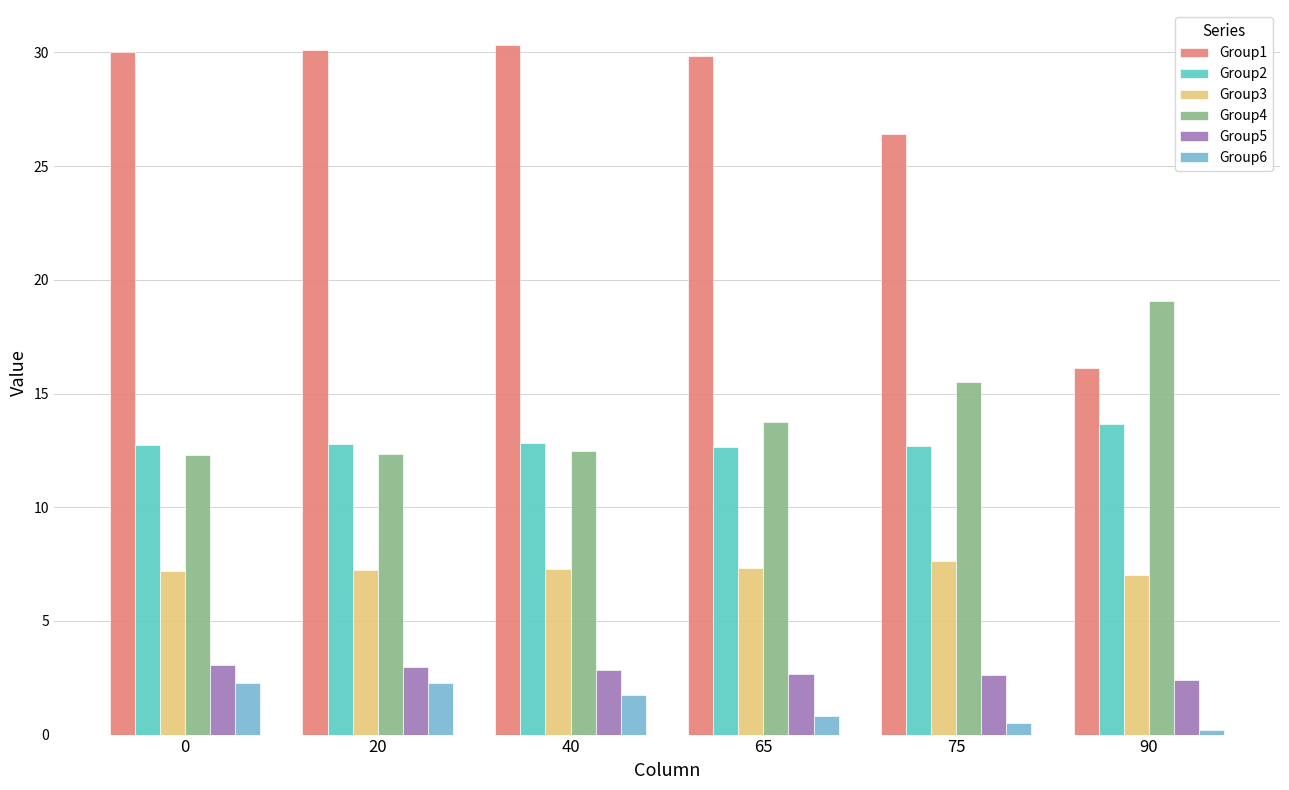

Which series has the largest total across all categories?

Group1